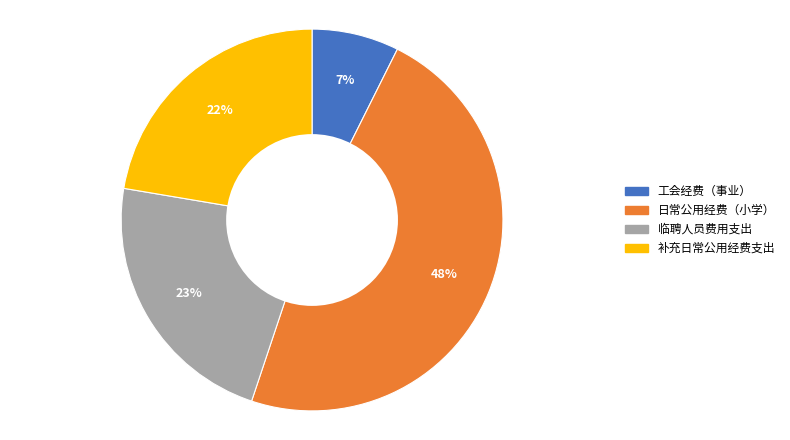

Approximately how many times larger is the value at 工会经费（事业） compared to 临聘人员费用支出?

0.3